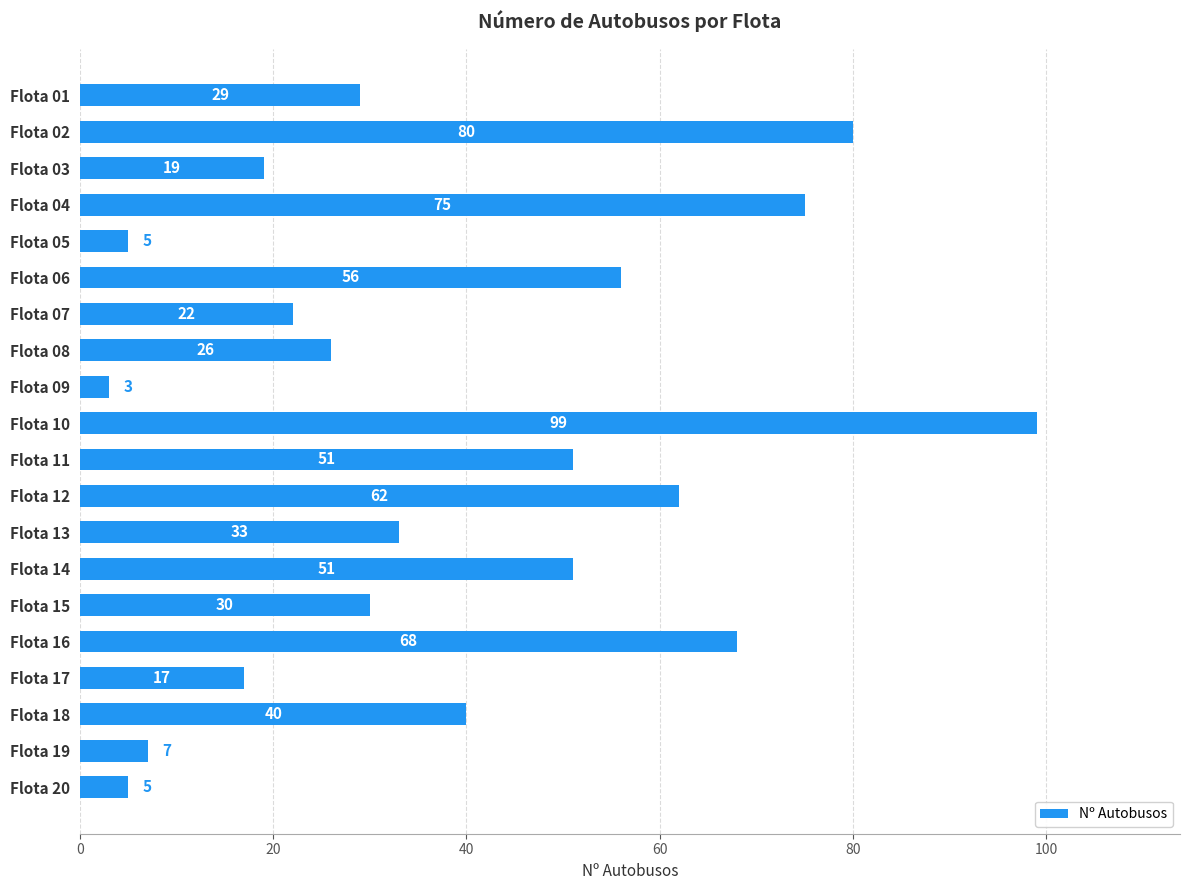

True or false: the data shows 22 at Flota 07.

True